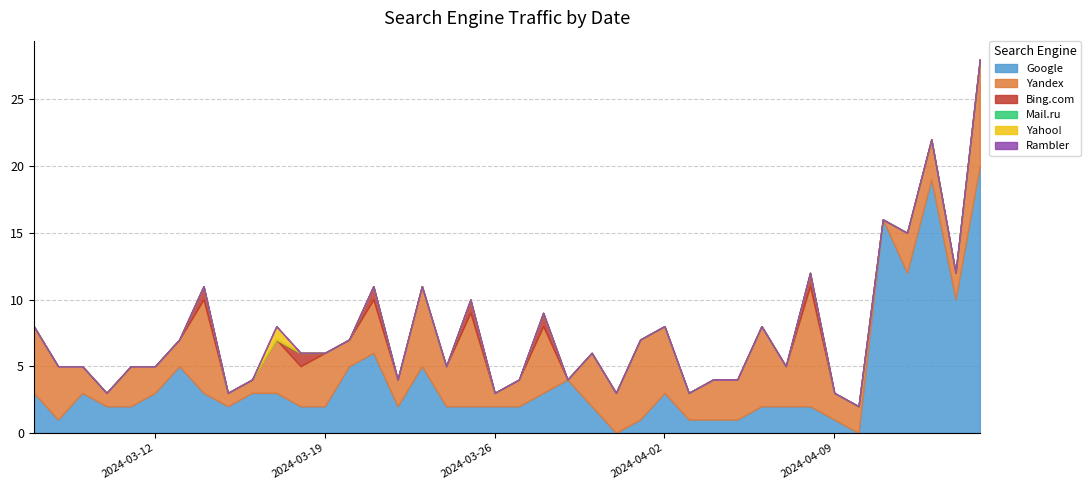

Between 2024-04-06 and 2024-04-04, which series saw the biggest shift?

Yandex